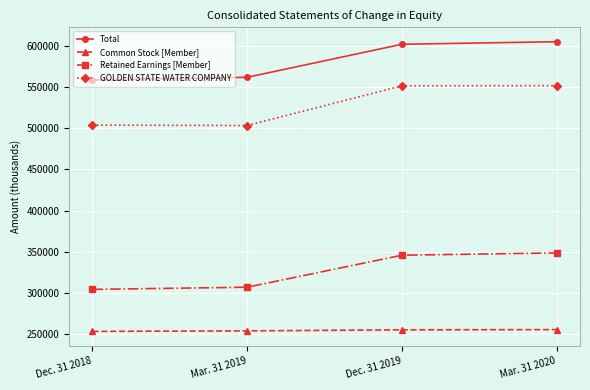

What is the maximum value for Retained Earnings [Member]?

348742